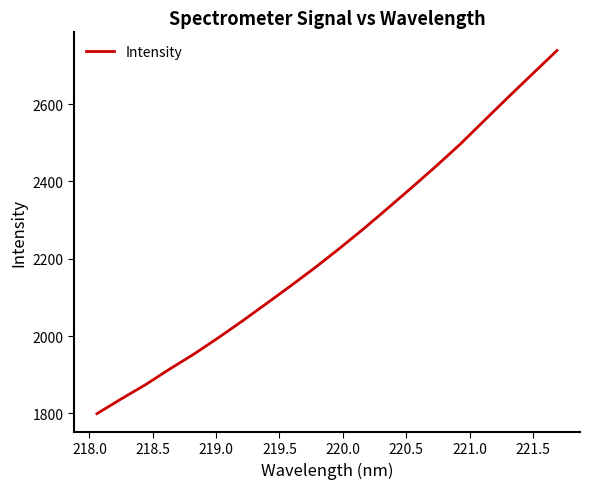

What is the minimum value shown in the chart?

1799.2